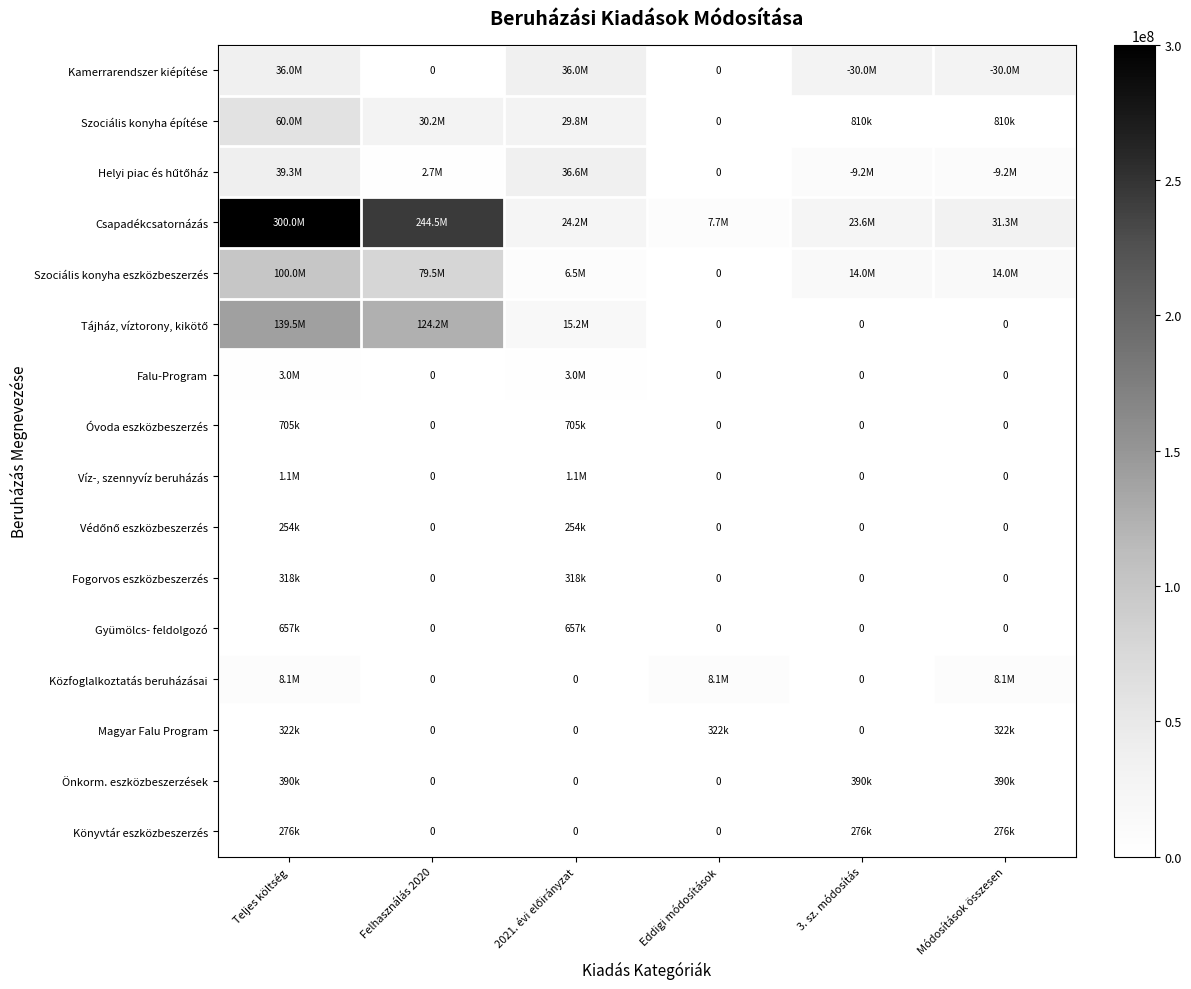

At which label does Szociális konyha eszközbeszerzés reach its peak?

Teljes költség